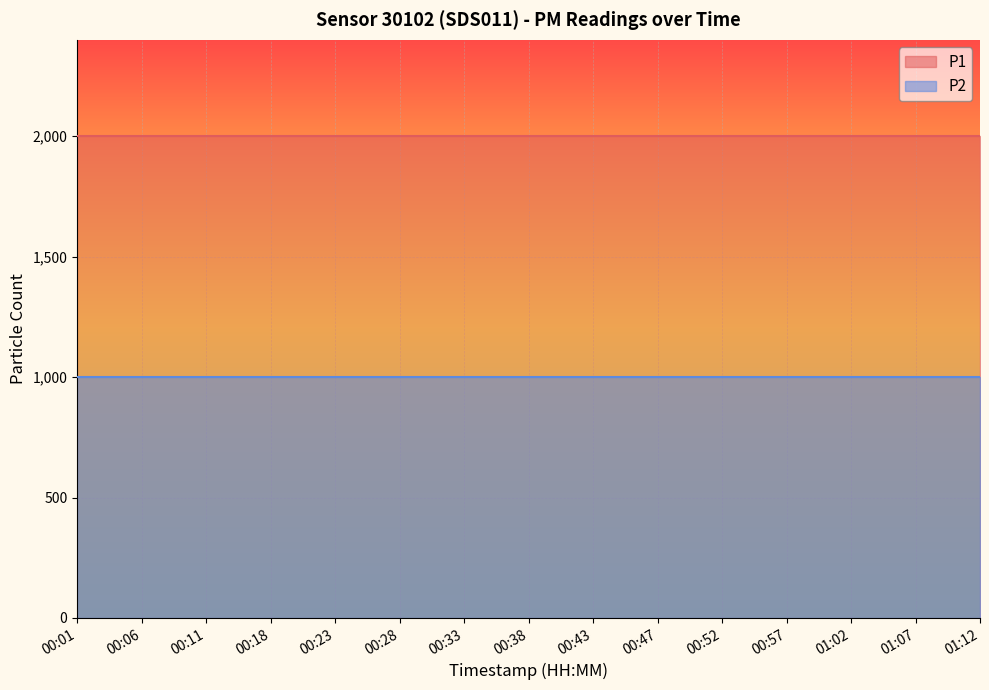

What is the value of the P1 point at the 15th from the left?

1999.9